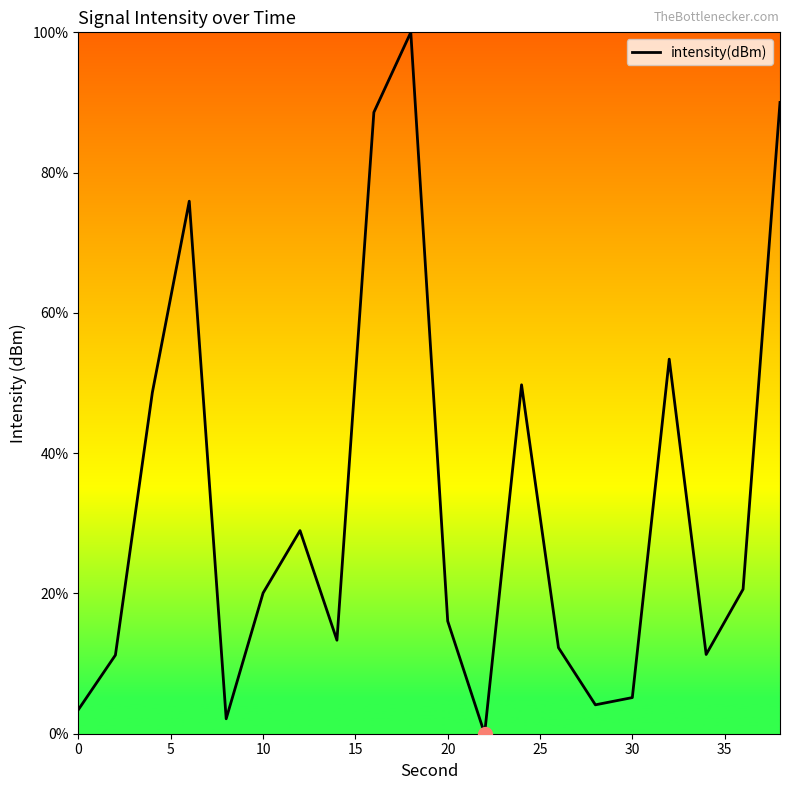

What is the difference between the maximum and minimum values?

100.0